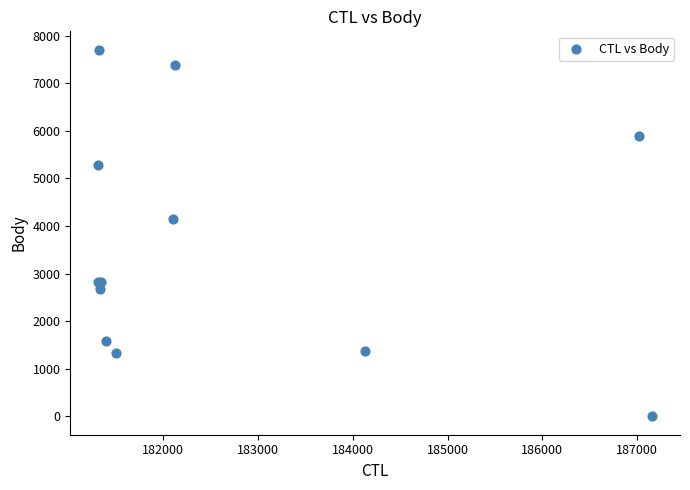

What Y value in the scatter plot is closest to 3853?

4157